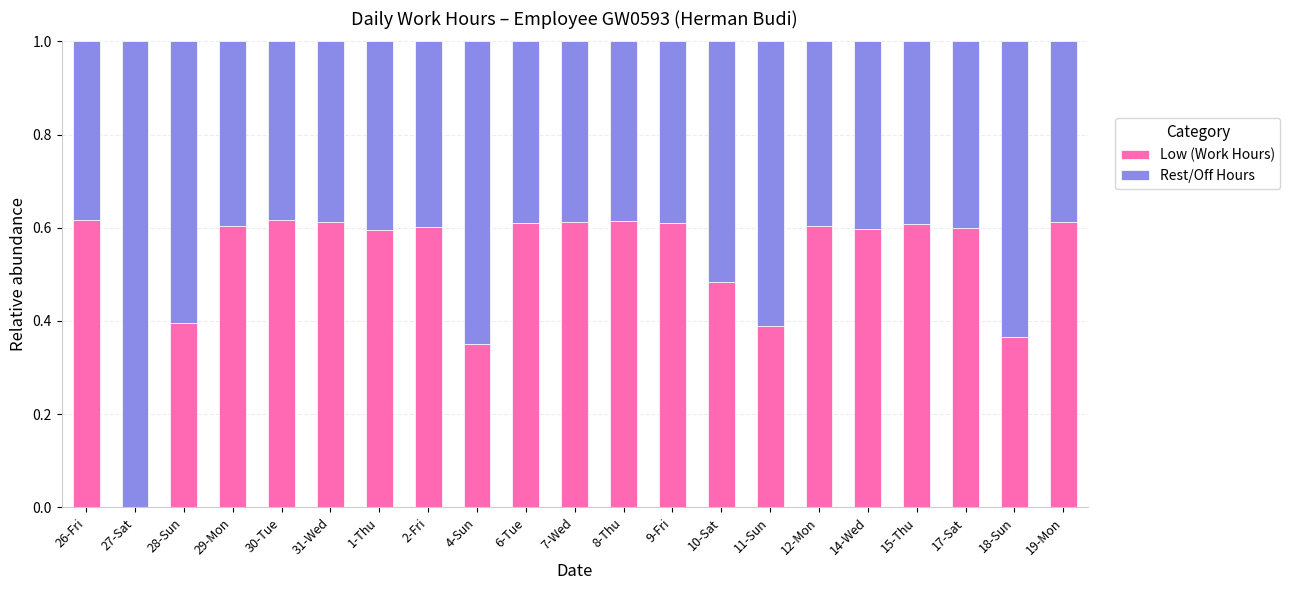

The Low (Work Hours) series shows 0.6 at 7-Wed. True or false?

True